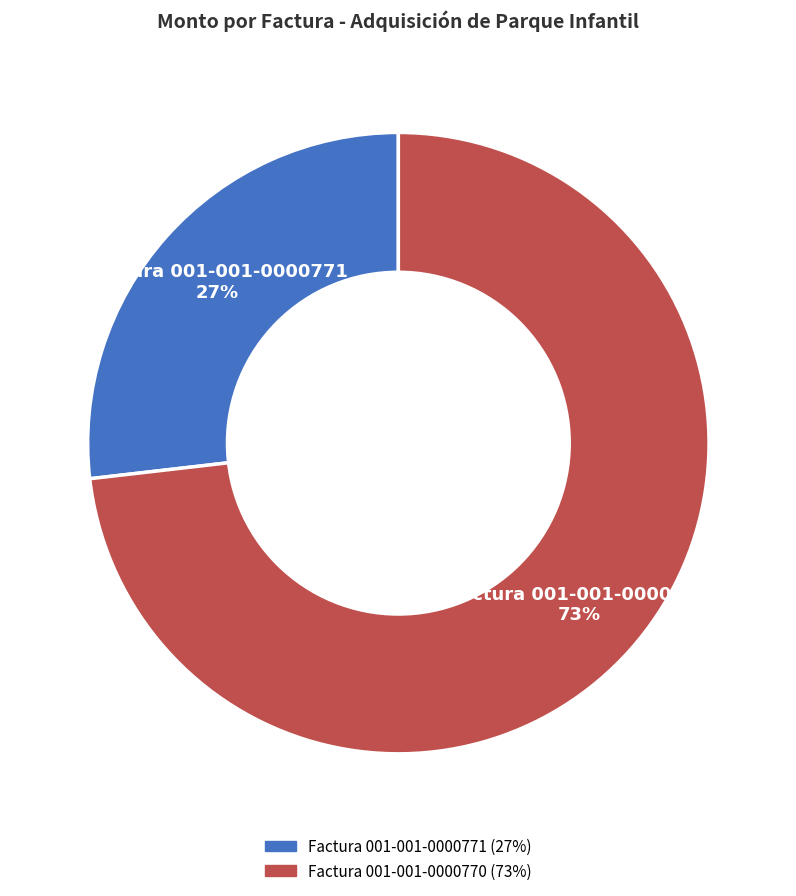

Count the number of slices in the pie.

2